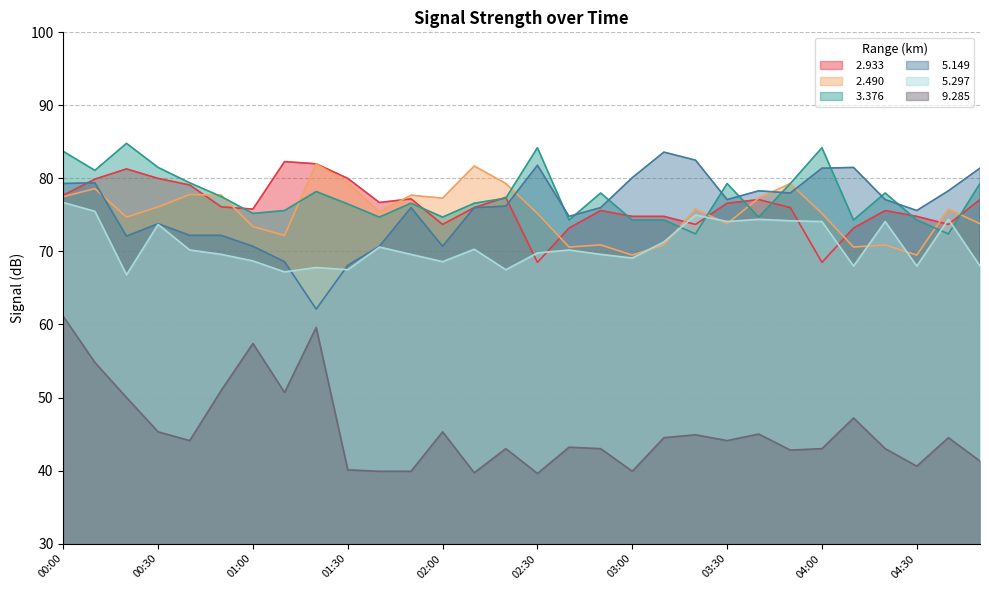

At 00:00, list the series in order from smallest to largest.

  9.285,   5.297,   2.490,   2.933,   5.149,   3.376